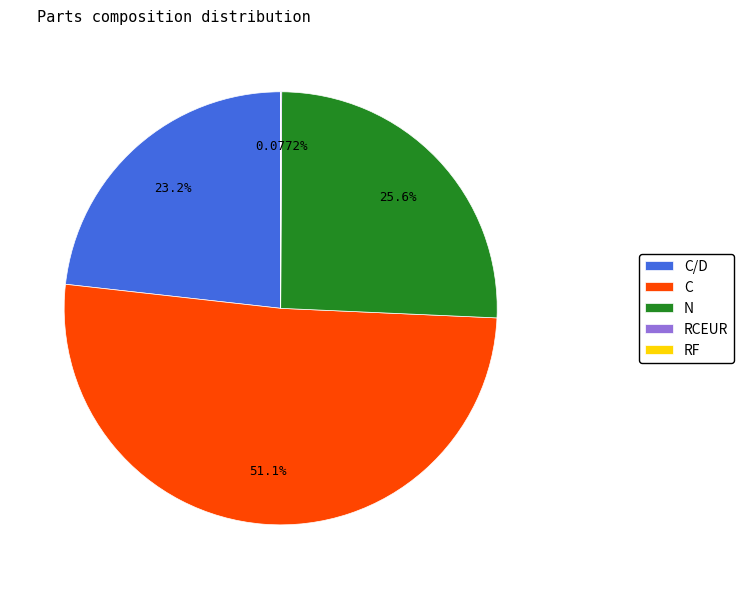

To the nearest percent, what portion does N represent?

26%